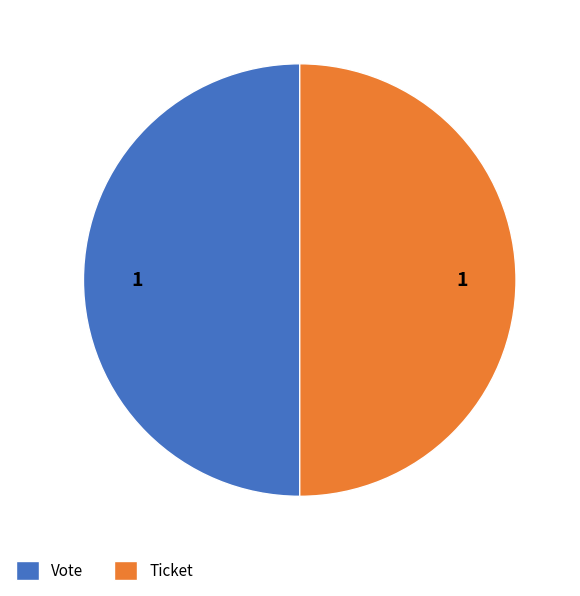

Is it true that Ticket is 38% of the pie?

False